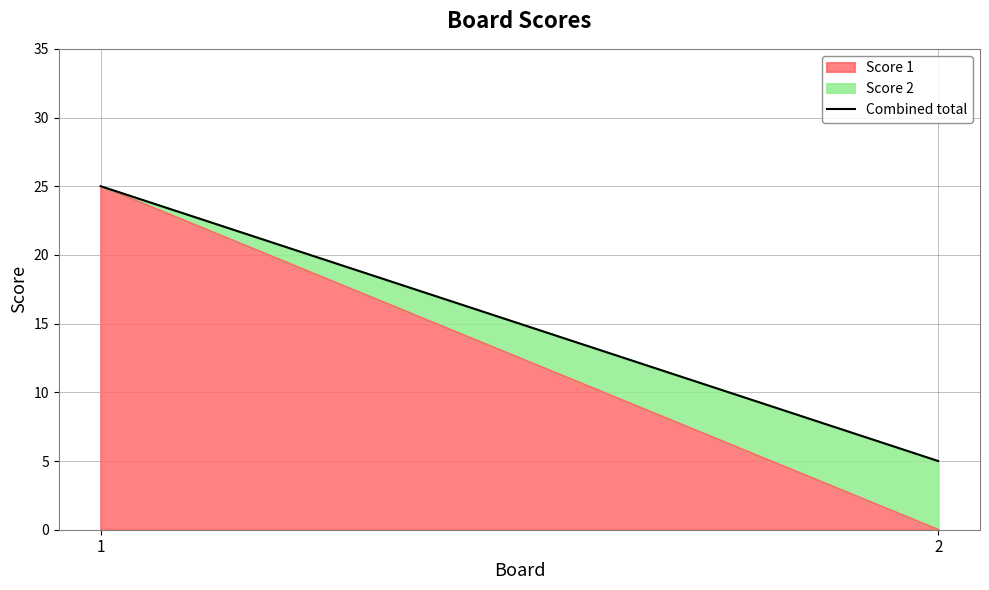

The chart shows a value of 43 at 1. True or false?

False